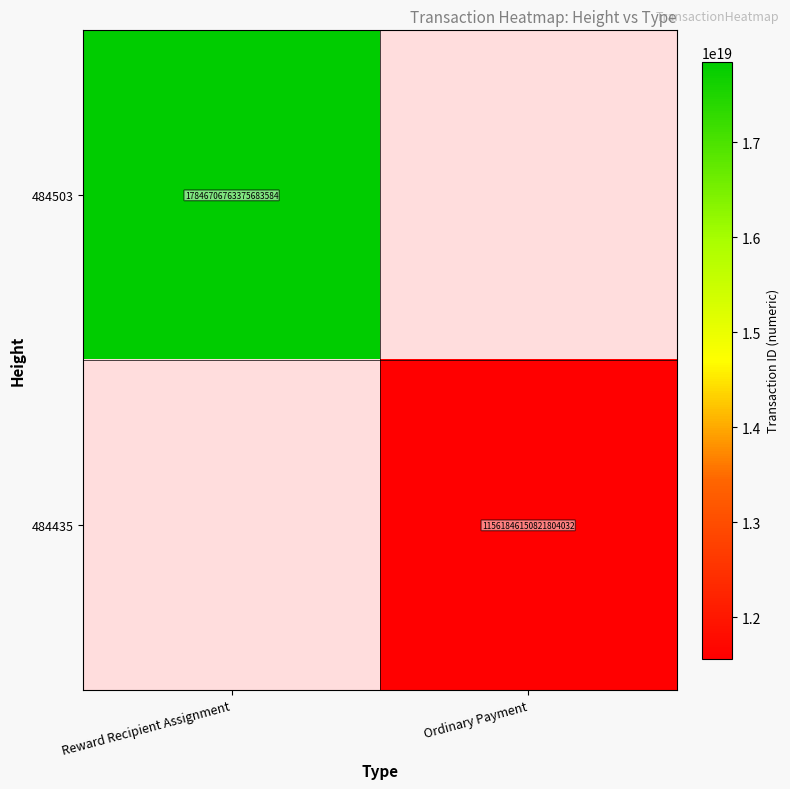

The value of 484503 at Reward Recipient Assignment is 27521200409953669120. True or false?

False